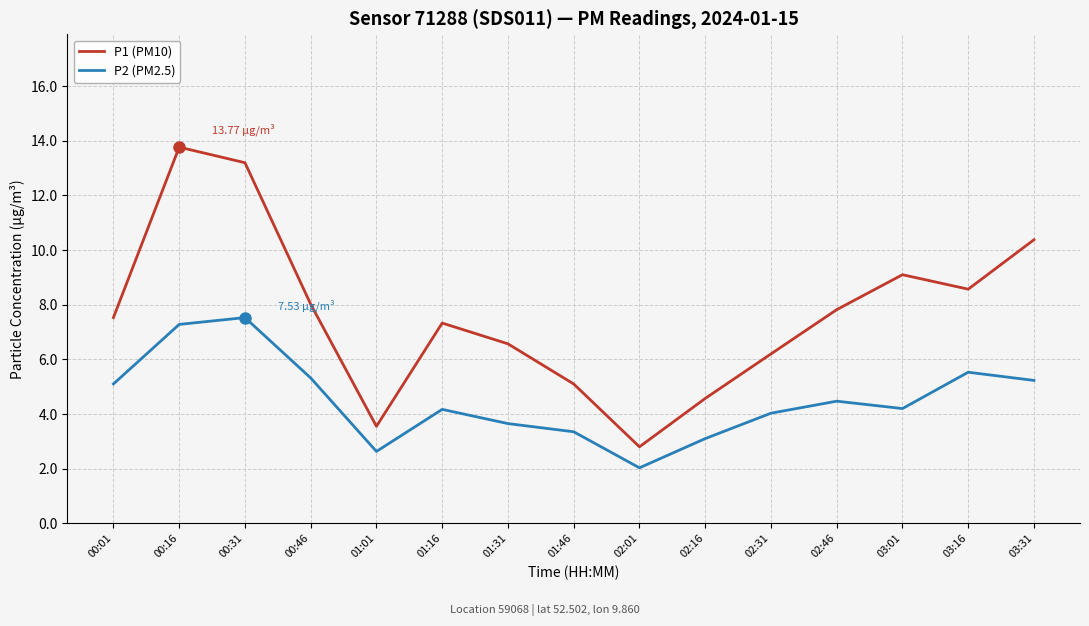

What are all the series names shown in the legend?

P1 (PM10), P2 (PM2.5)